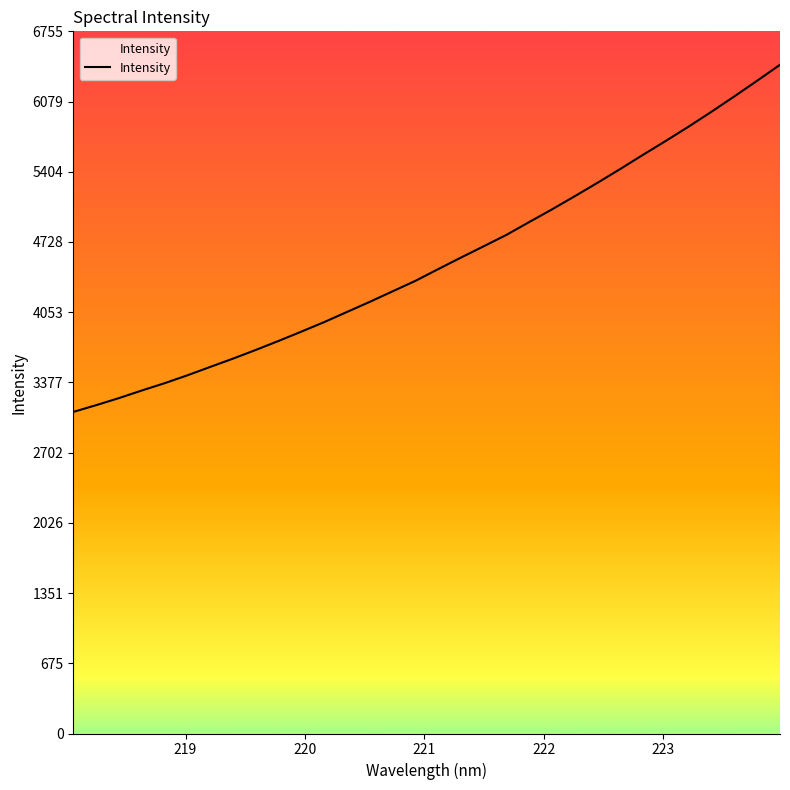

What is the difference between the maximum and minimum values?

3339.8